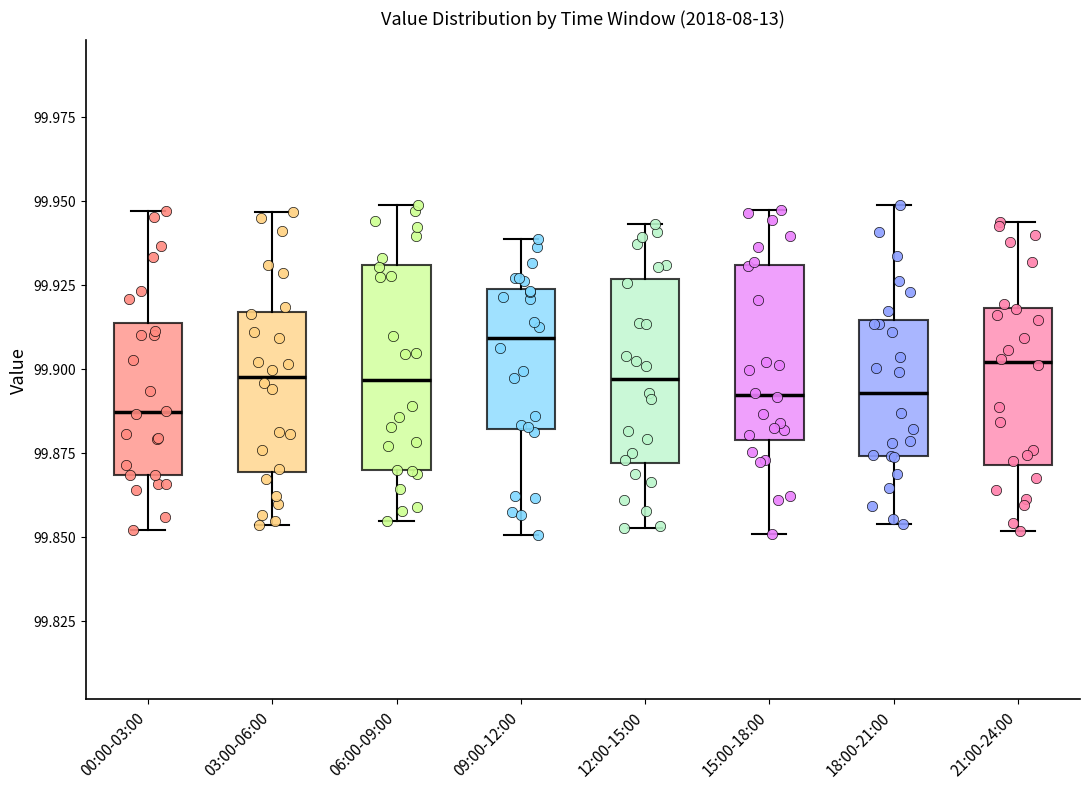

Which box is the tallest, from its lower edge to its upper edge?

06:00-09:00